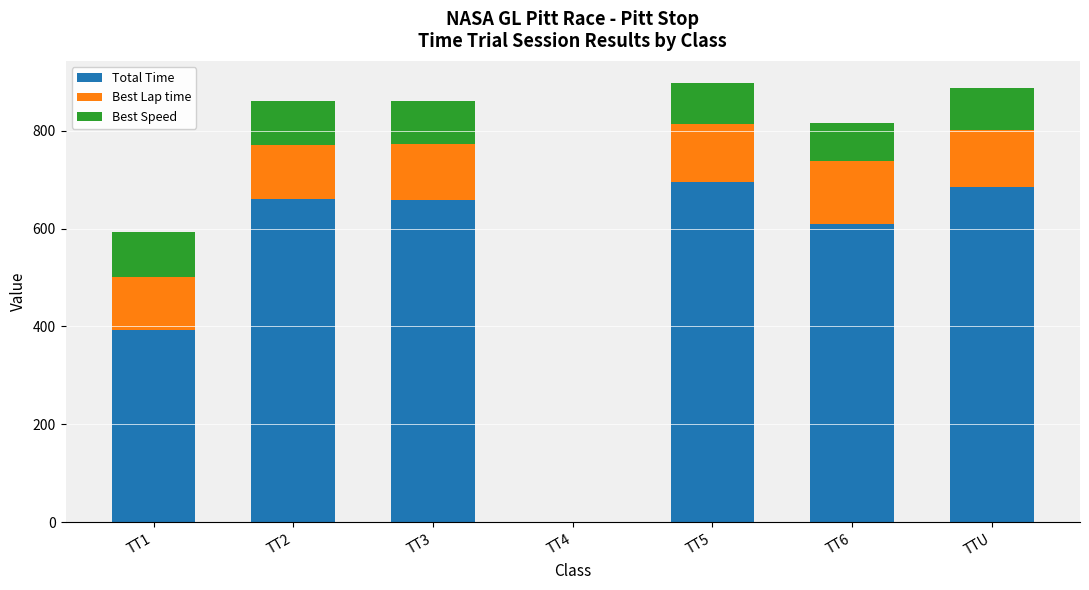

The value of Total Time at TT5 is 949.5. True or false?

False